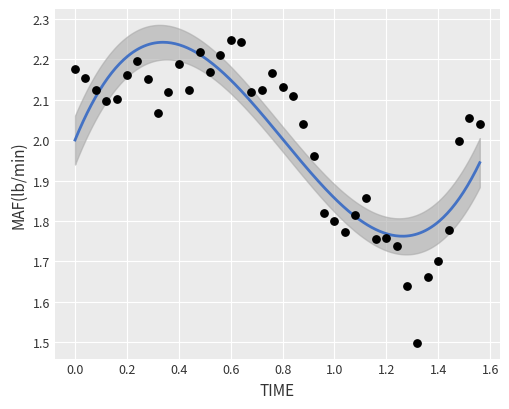

What is the range of Y values (max minus min)?

0.7